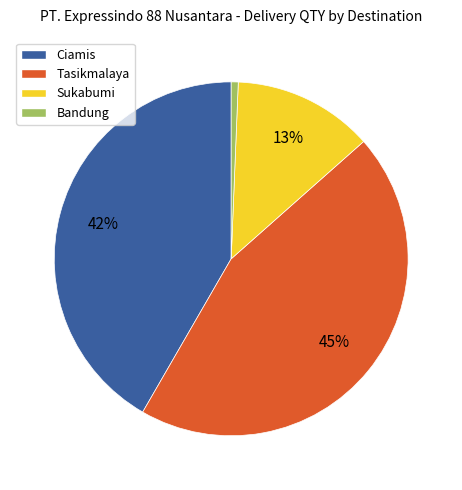

Which category has the smallest portion of the pie?

Bandung